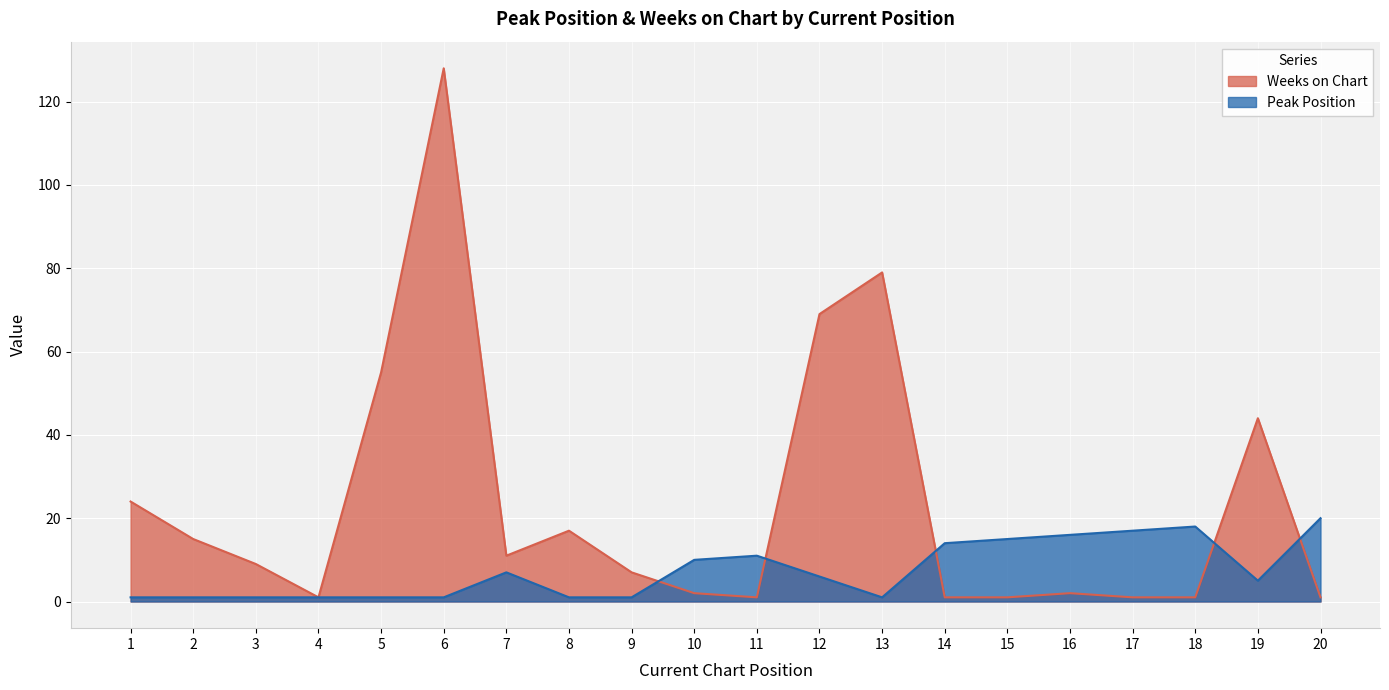

The value of Weeks on Chart at 6 is 128. True or false?

True